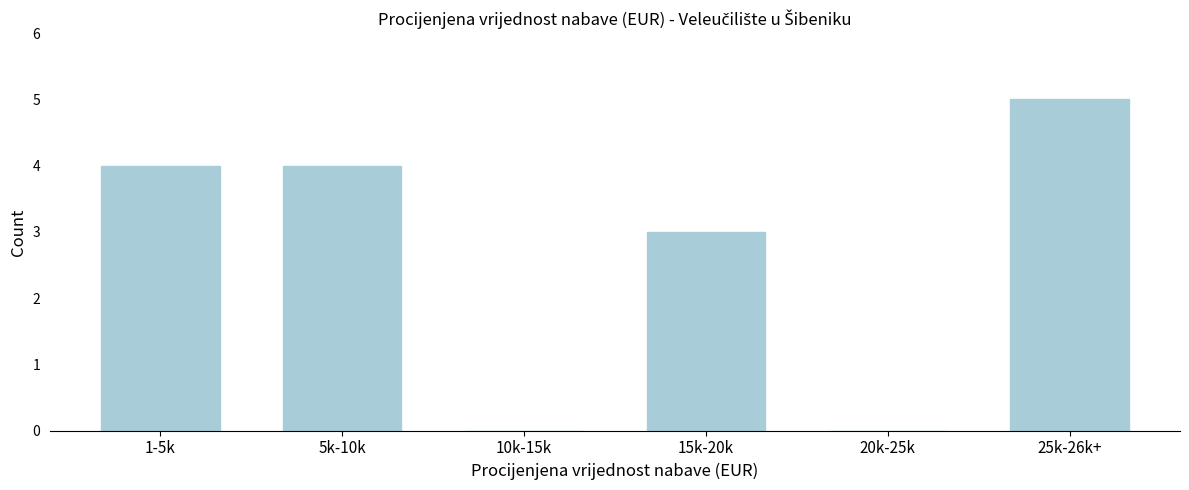

Reading left to right, extract all data points from this chart.

1-5k=4	5k-10k=4	10k-15k=0	15k-20k=3	20k-25k=0	25k-26k+=5